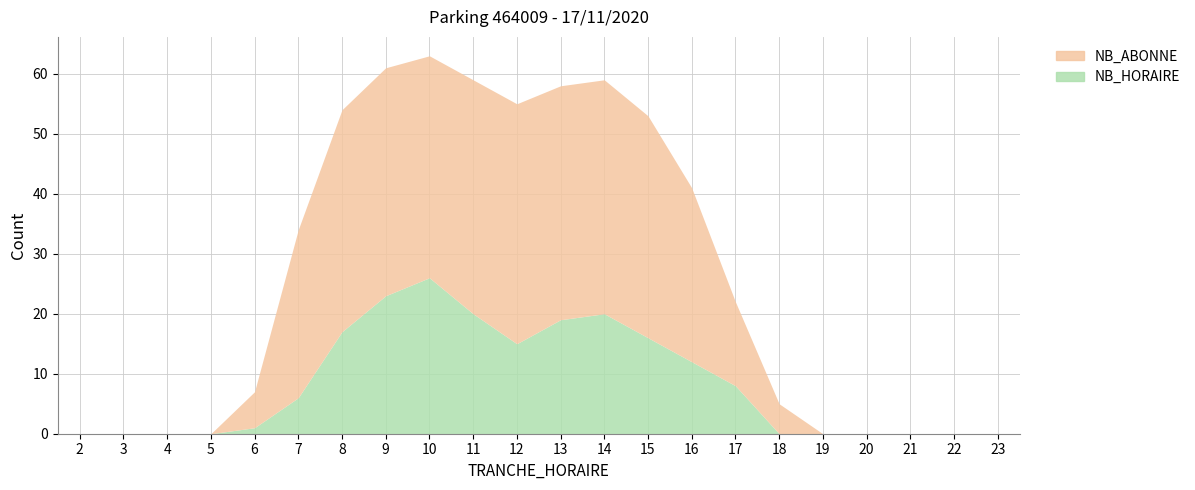

The NB_ABONNE series shows 40 at 12. True or false?

True